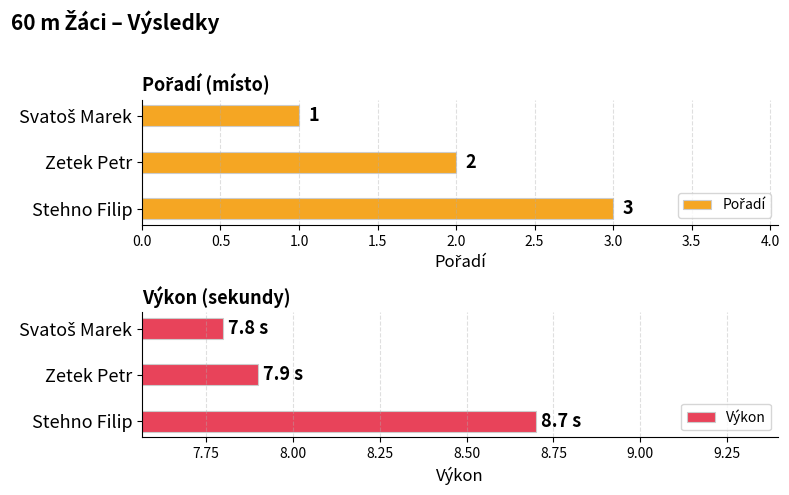

Rank the series by their maximum value, from lowest to highest.

Pořadí, Výkon